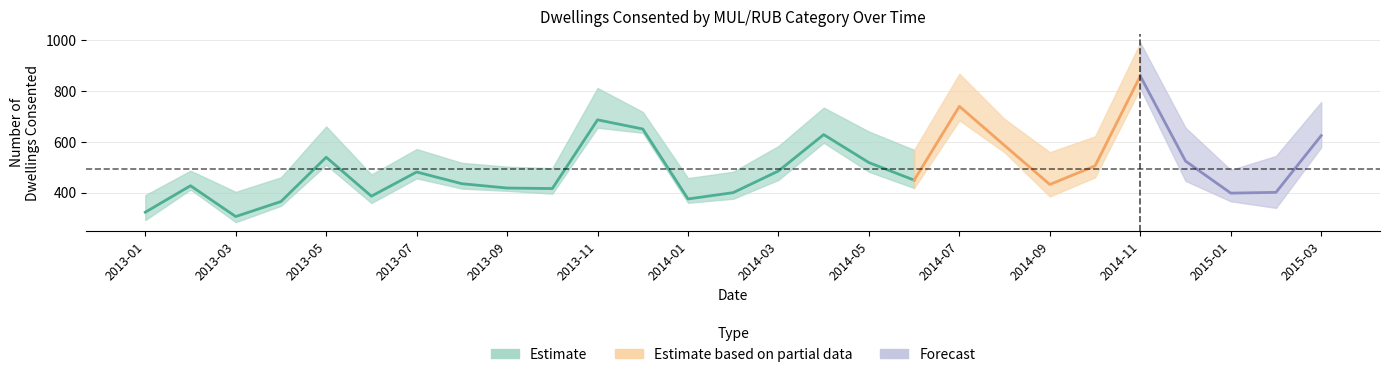

How many distinct data groups are displayed?

3